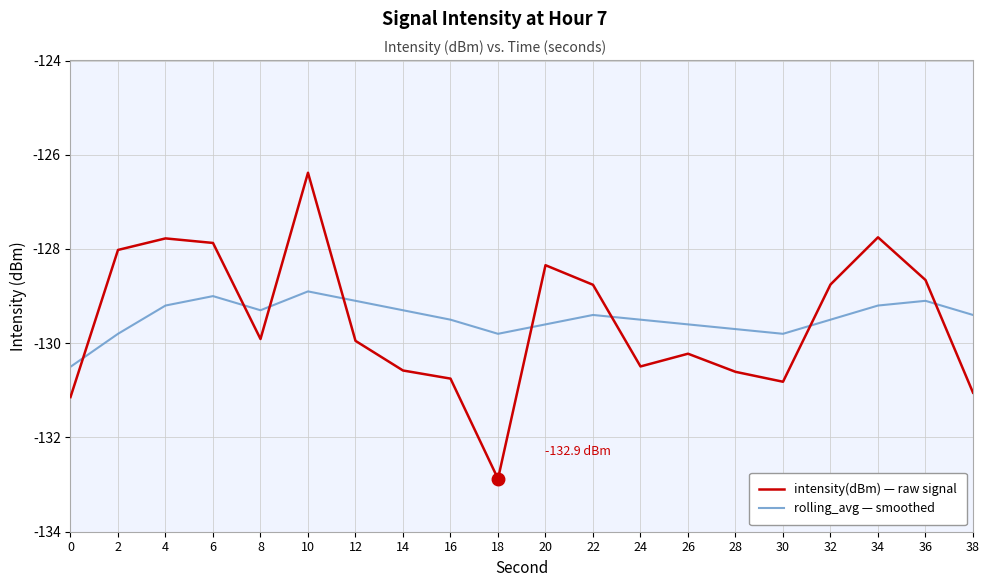

Rank the series at 30 from highest to lowest value.

rolling_avg — smoothed, intensity(dBm) — raw signal